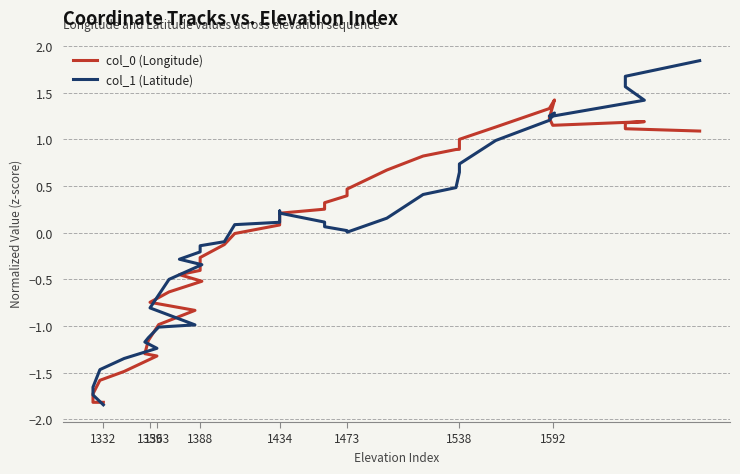

What is the greatest value displayed?

1.8